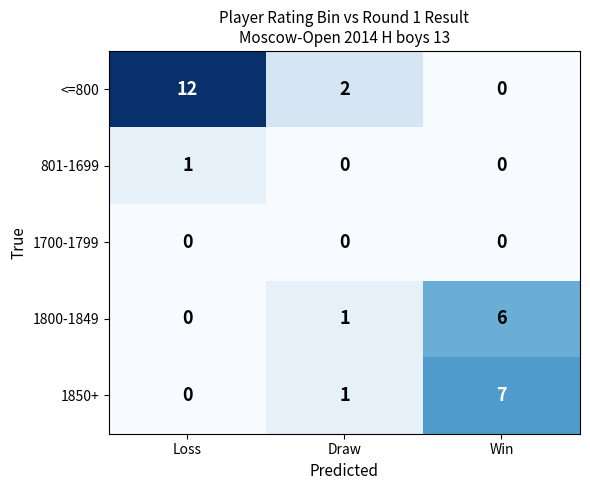

How many series are shown in this chart?

5